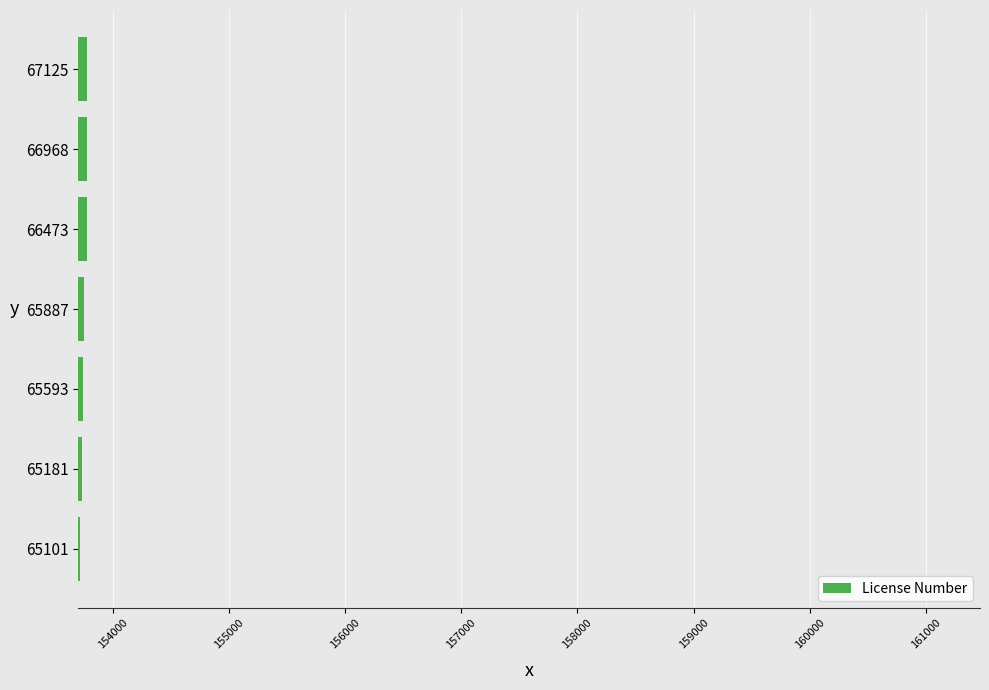

How many categories are shown in the chart?

7